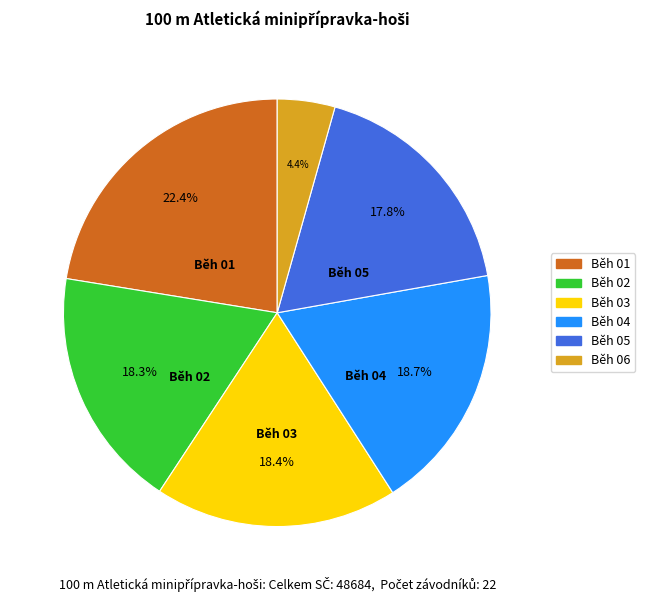

Is there any slice that represents more than half of the pie?

No